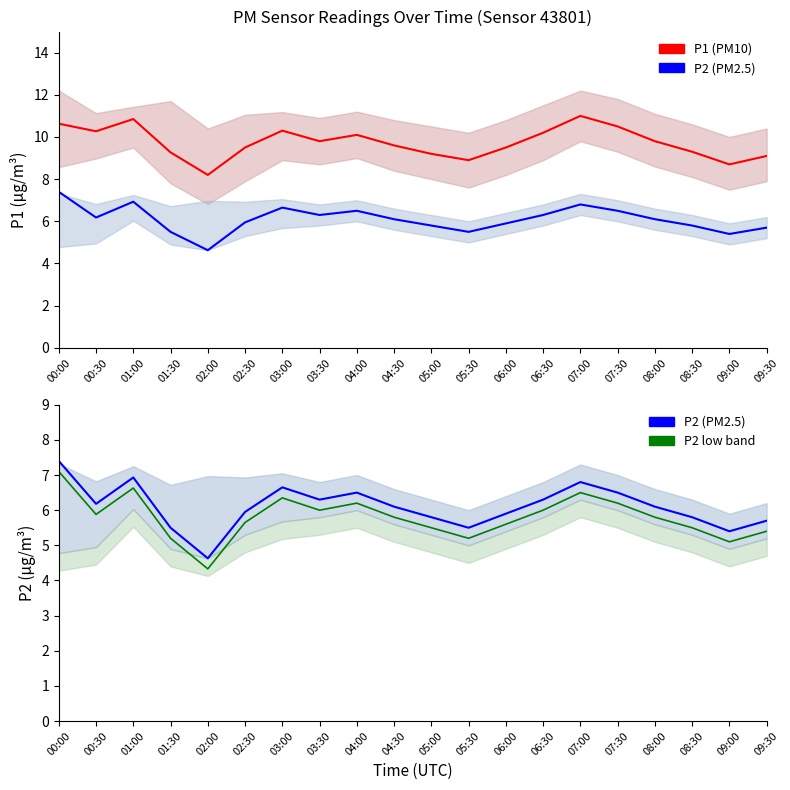

True or false: P2 low and P1 cross at least once.

False